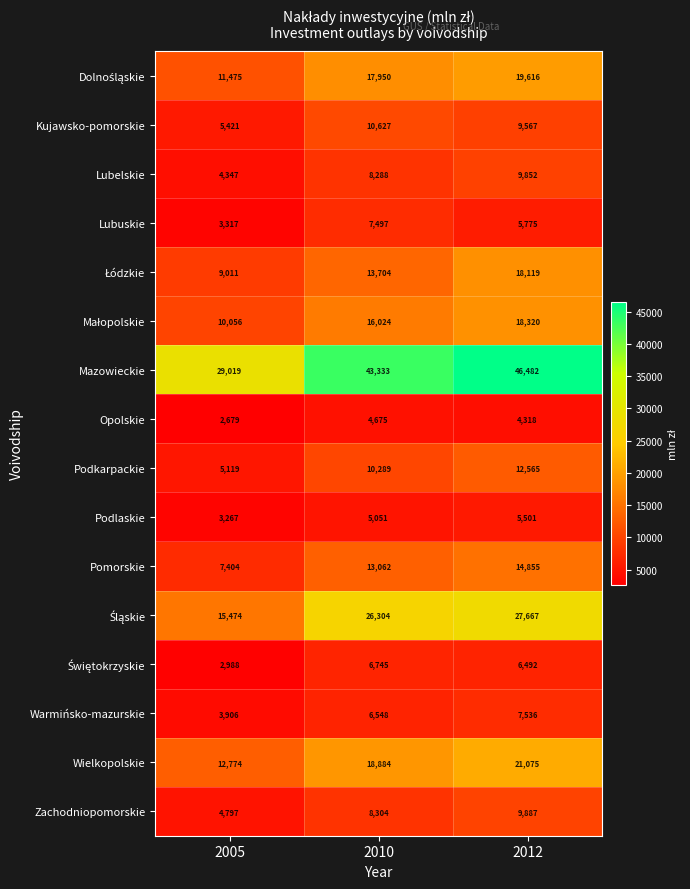

What is the total value across all series at 2012?

237627